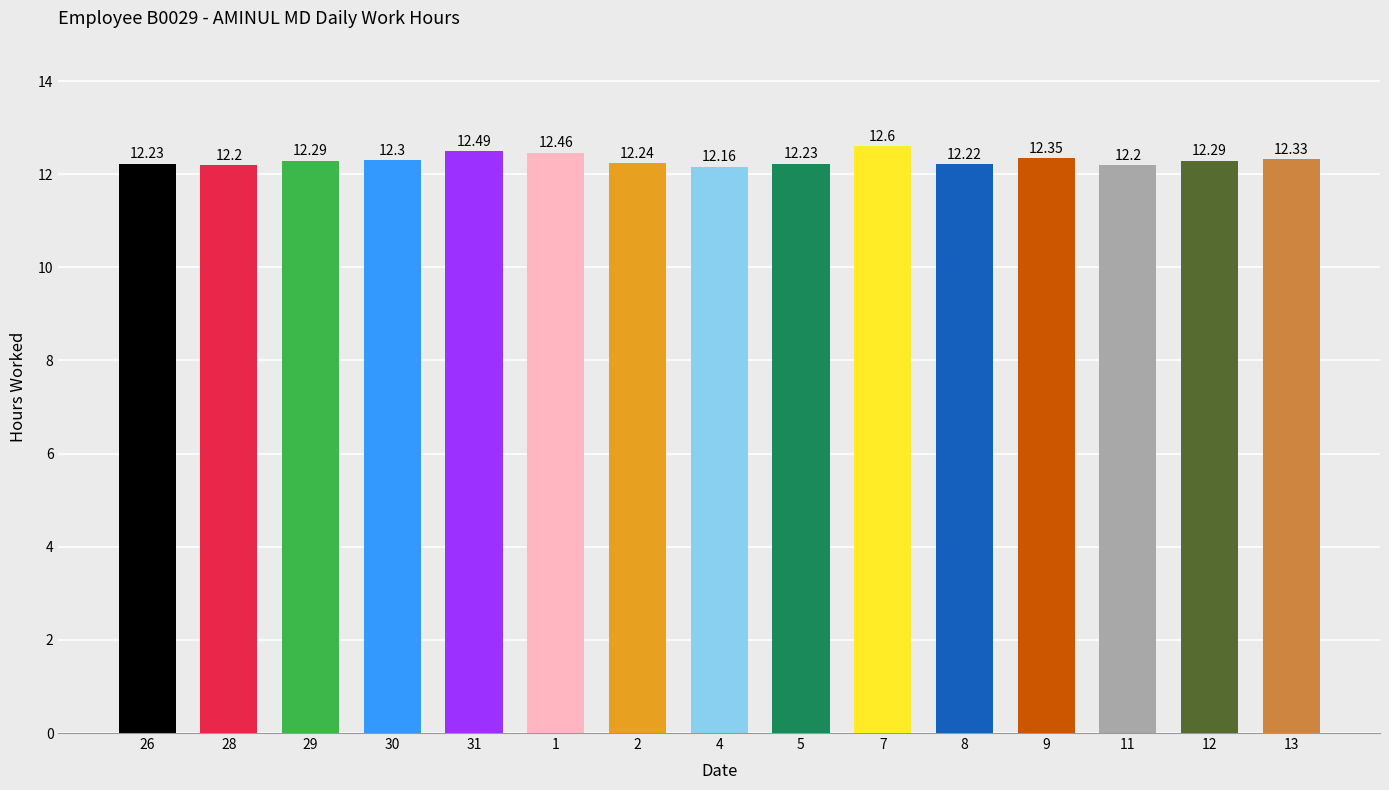

At which label is the value closest to 12?

4